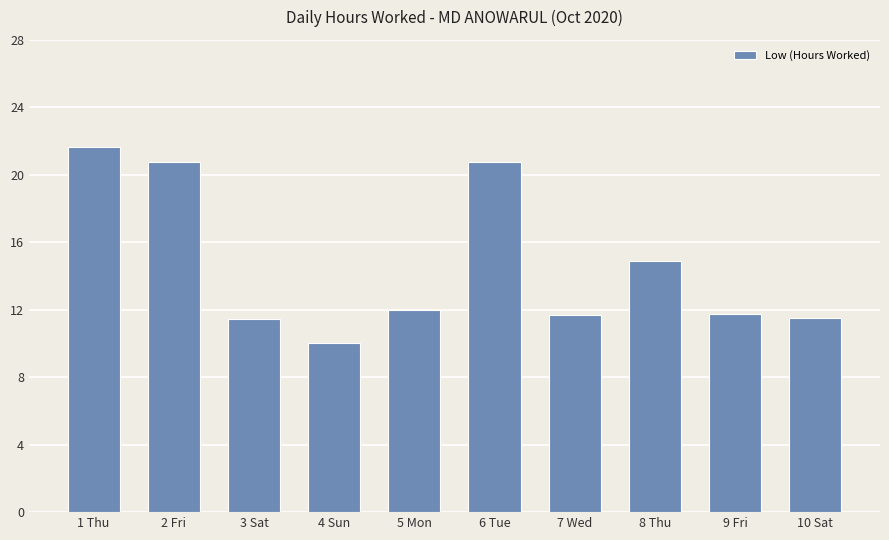

What is the maximum value shown in the chart?

21.6